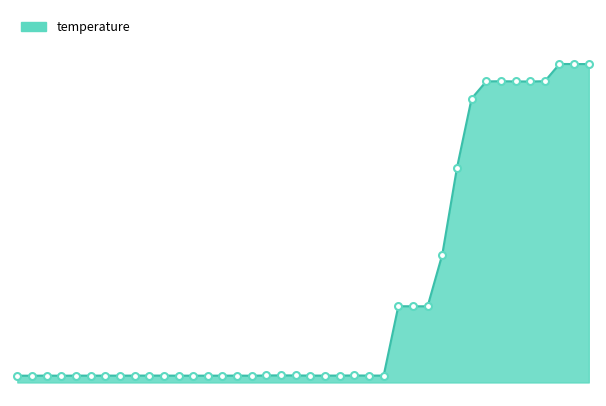

What is the minimum value shown in the chart?

307.3